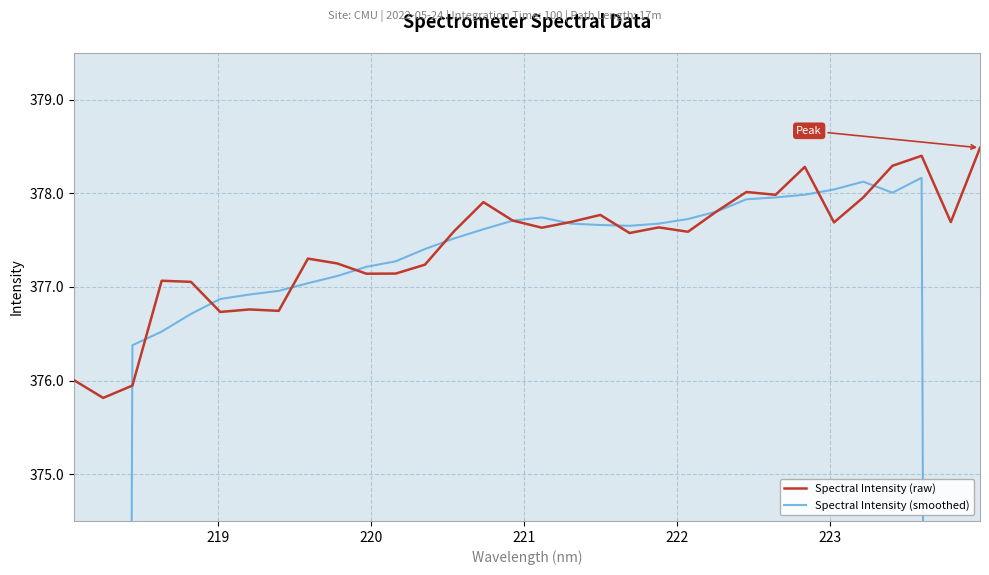

What is the highest value of the Spectral Intensity (raw) series?

378.5